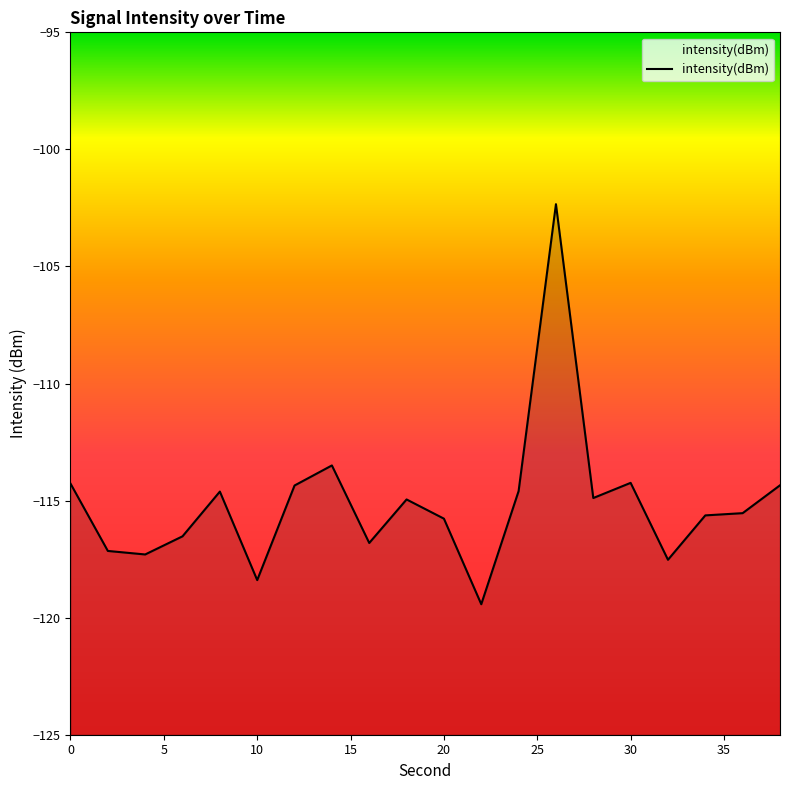

How many lines are shown in the chart?

1